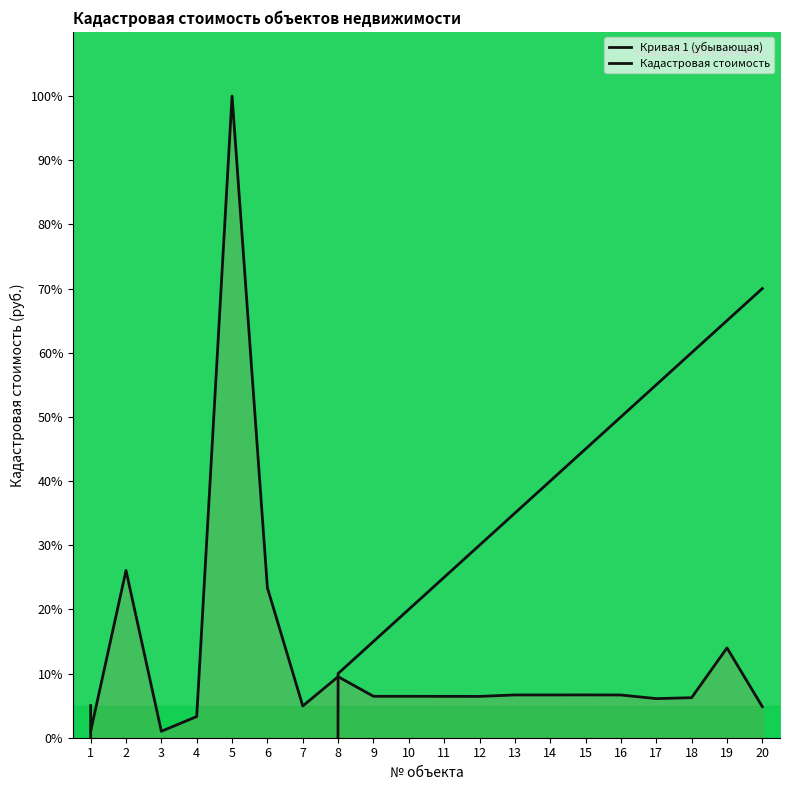

What is the maximum value shown in the chart?

100.0